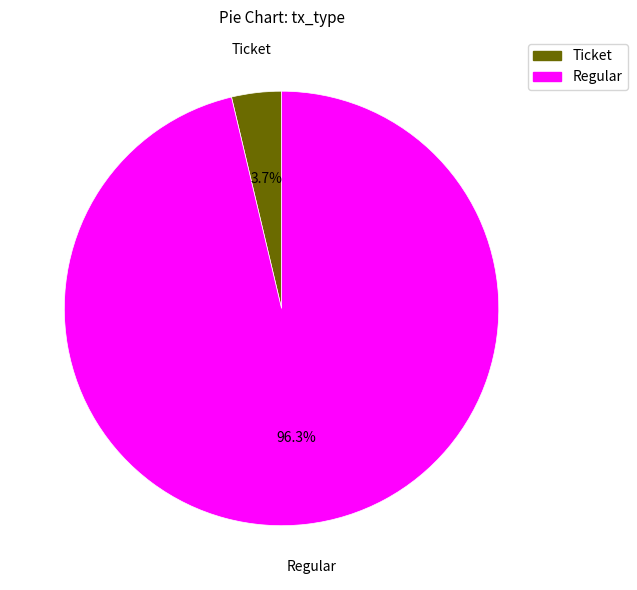

How many segments does this pie chart have?

2